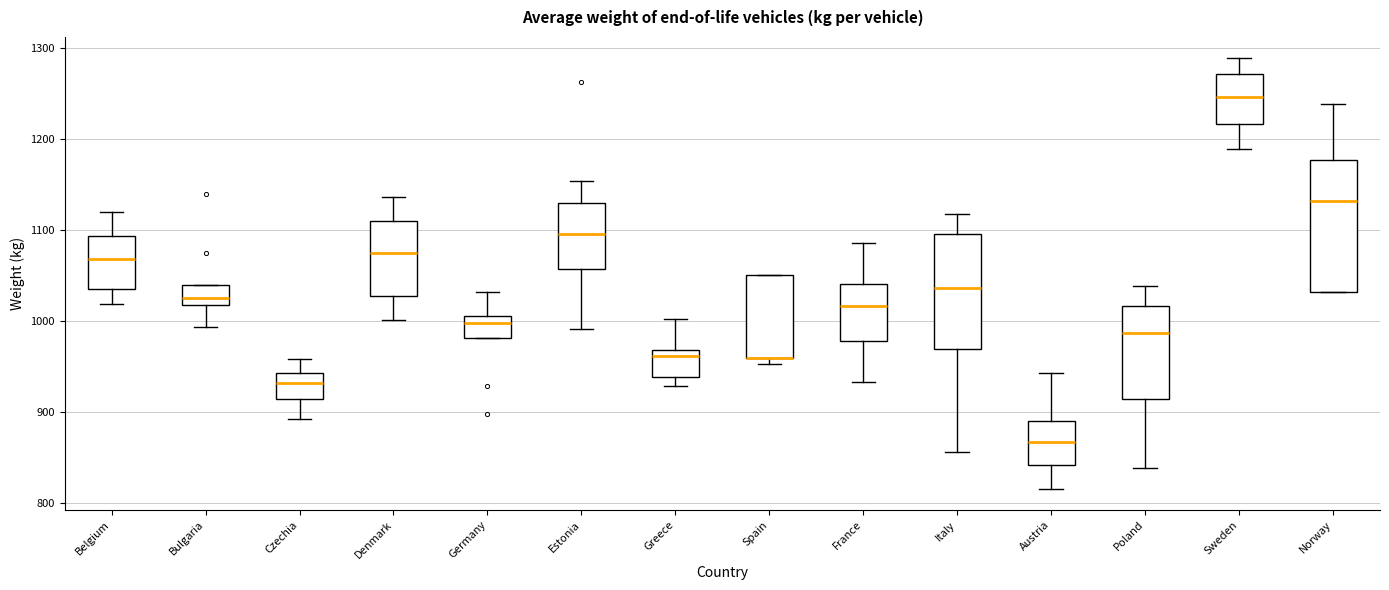

Which box is the tallest, from its lower edge to its upper edge?

Norway